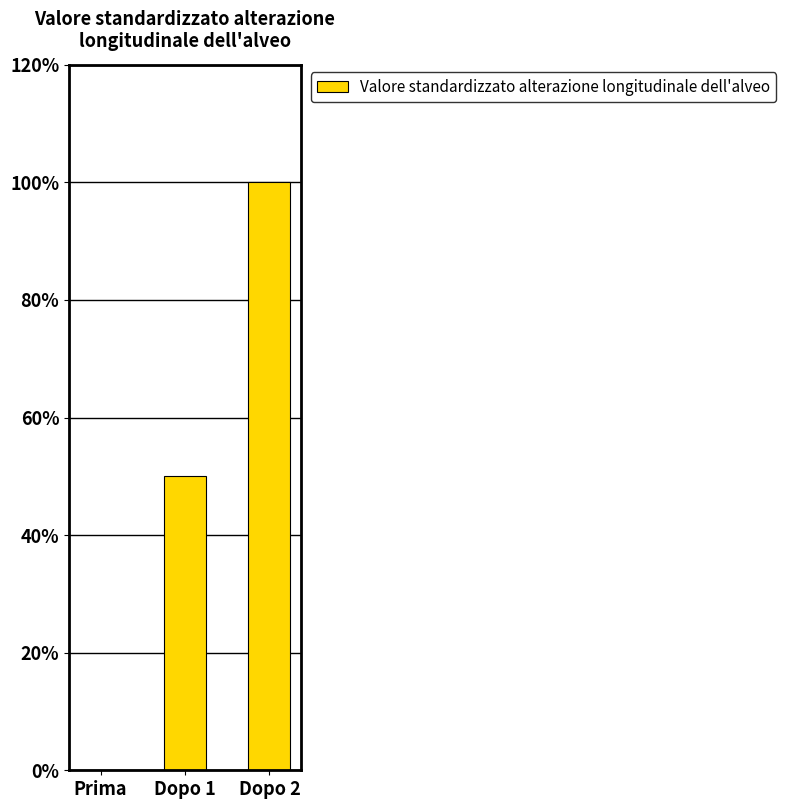

What is the average value?

0.5